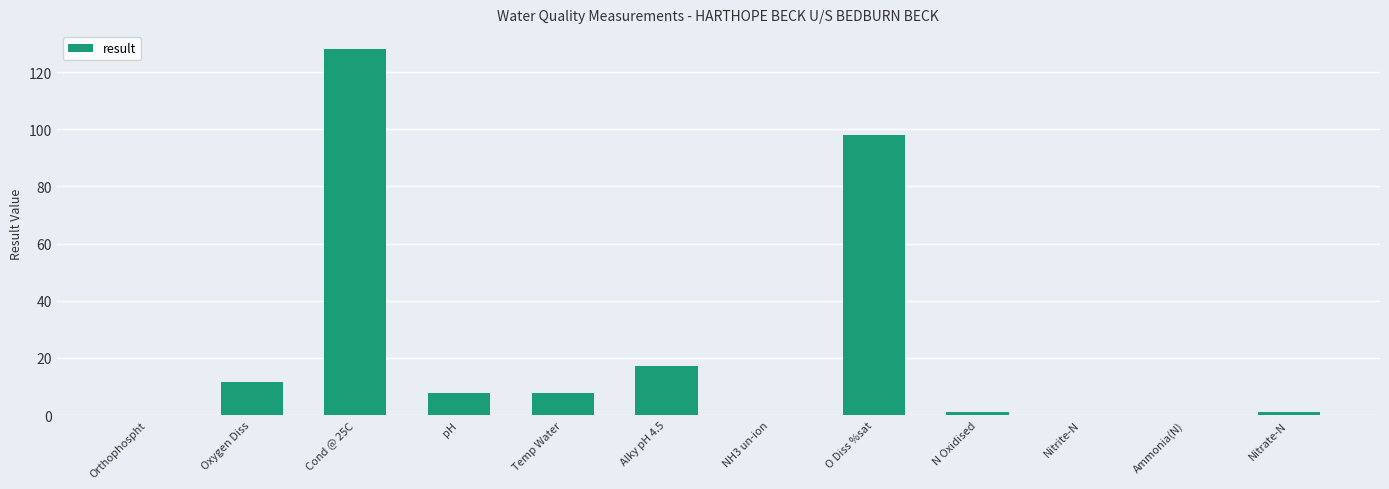

Is it true that the value at Cond @ 25C is 84.2?

False